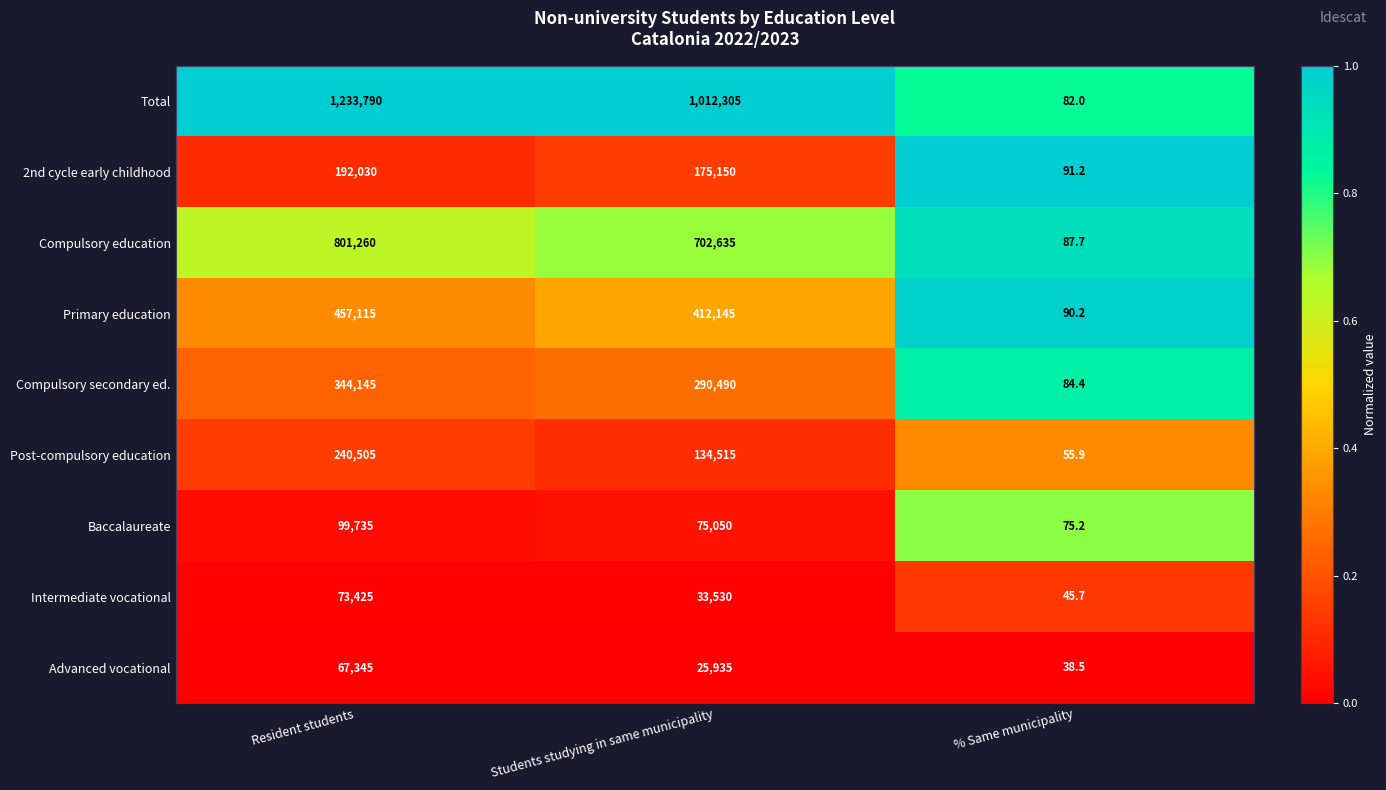

What is the average value of the Compulsory education series?

501327.6